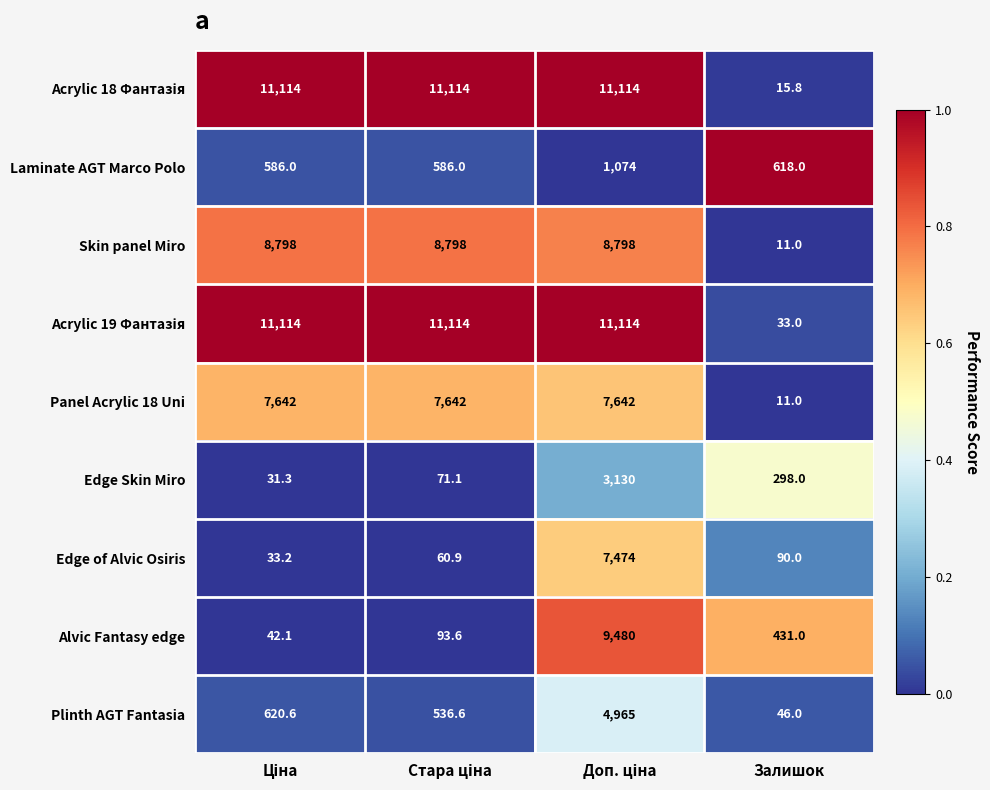

What is the highest value of the Laminate AGT Marco Polo series?

1074.0